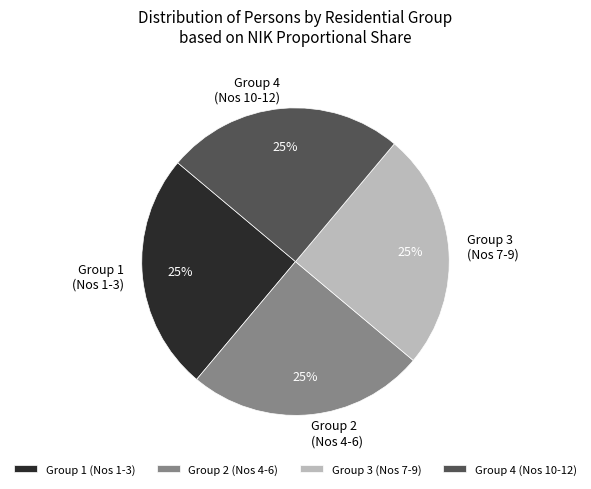

The Group 2 (Nos 4-6) slice represents 25% of the pie. True or false?

True